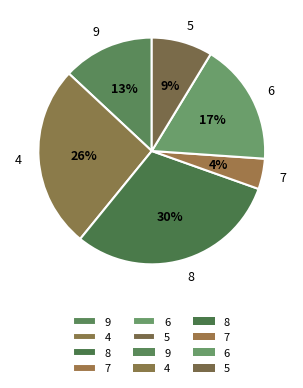

To the nearest percent, what percentage of the pie is 9?

13%